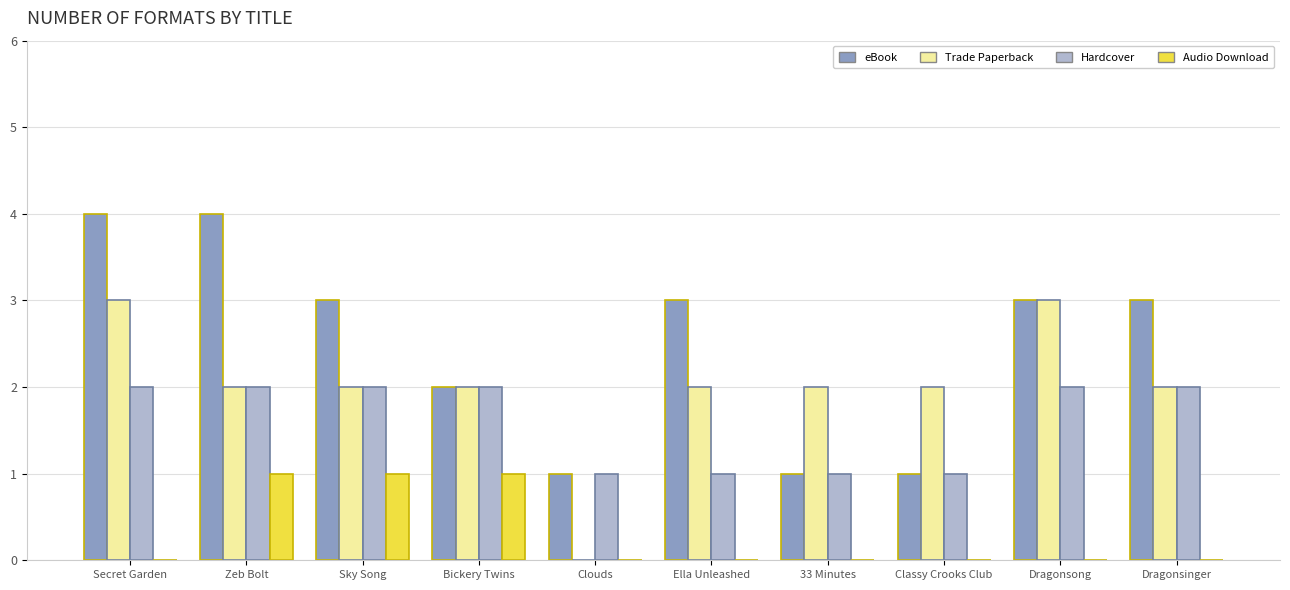

The Trade Paperback series shows 2 at Sky Song. True or false?

True